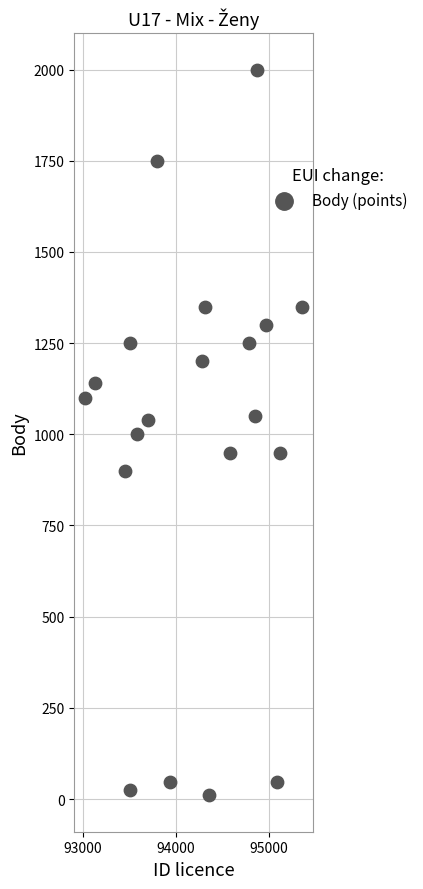

What is the range of Y values (max minus min)?

1990